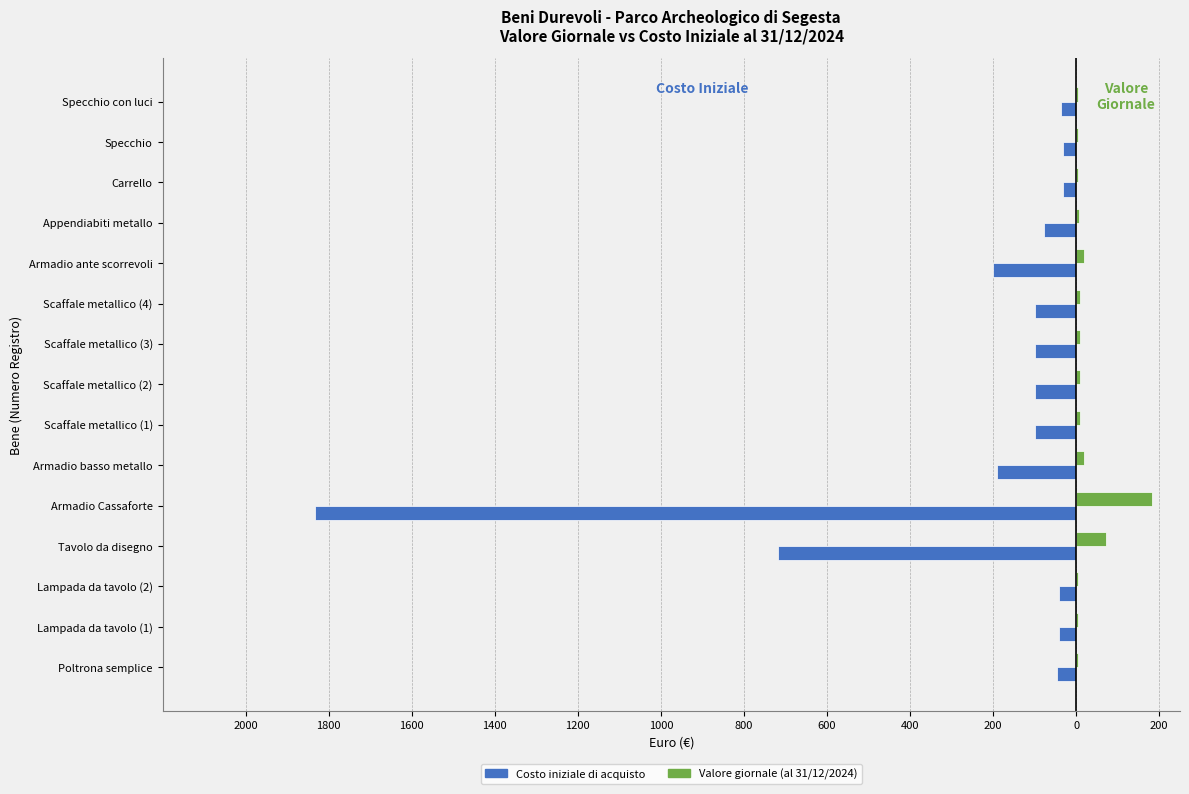

What are all the series names shown in the legend?

Costo iniziale di acquisto, Valore giornale (al 31/12/2024)